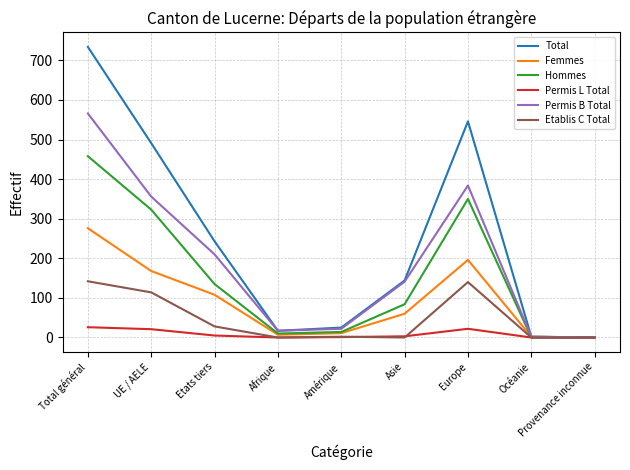

True or false: Hommes has a value of 0 at Océanie.

True